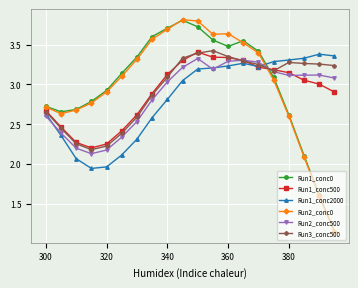

What is the maximum value shown in the chart?

3.8